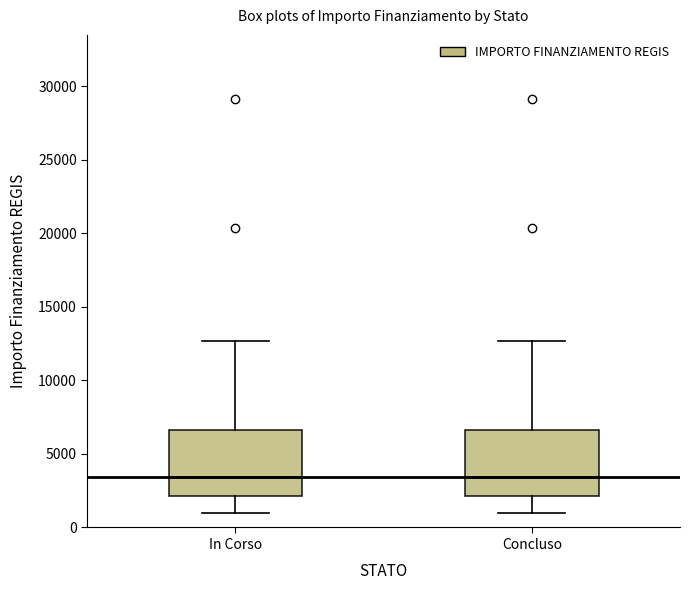

Reading left to right, transcribe this box plot: for each box, give where its median line is, the range the box spans, and where its two whiskers end, as read against the y-axis. The values are not printed on the chart, so give them approximately, as read against the axis.

In Corso: median 3500, box 2000 to 6500, whiskers 1000 to 12500
Concluso: median 3500, box 2000 to 6500, whiskers 1000 to 12500